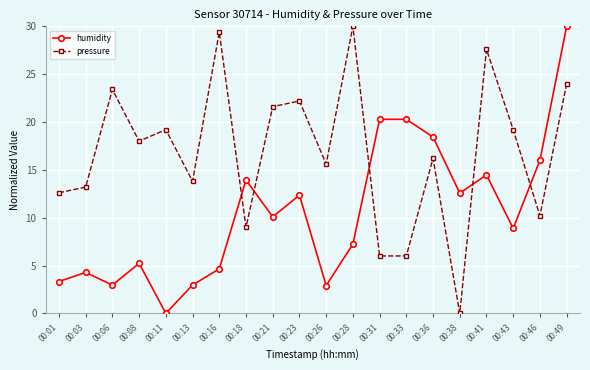

At which category is the sum across all series the highest?

00:49